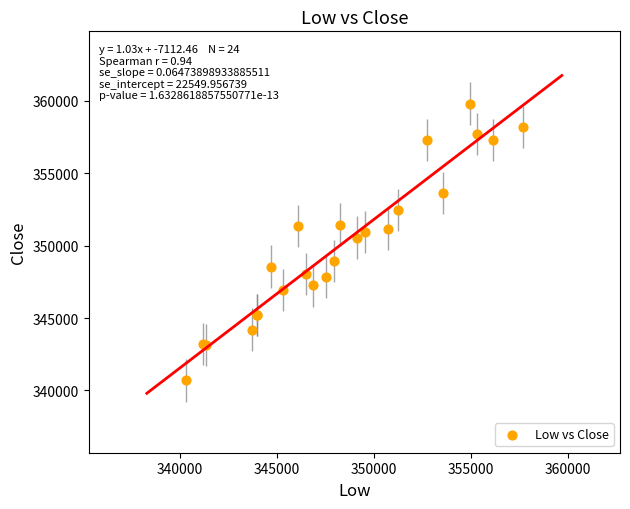

What Y value in the scatter plot is closest to 350250?

350550